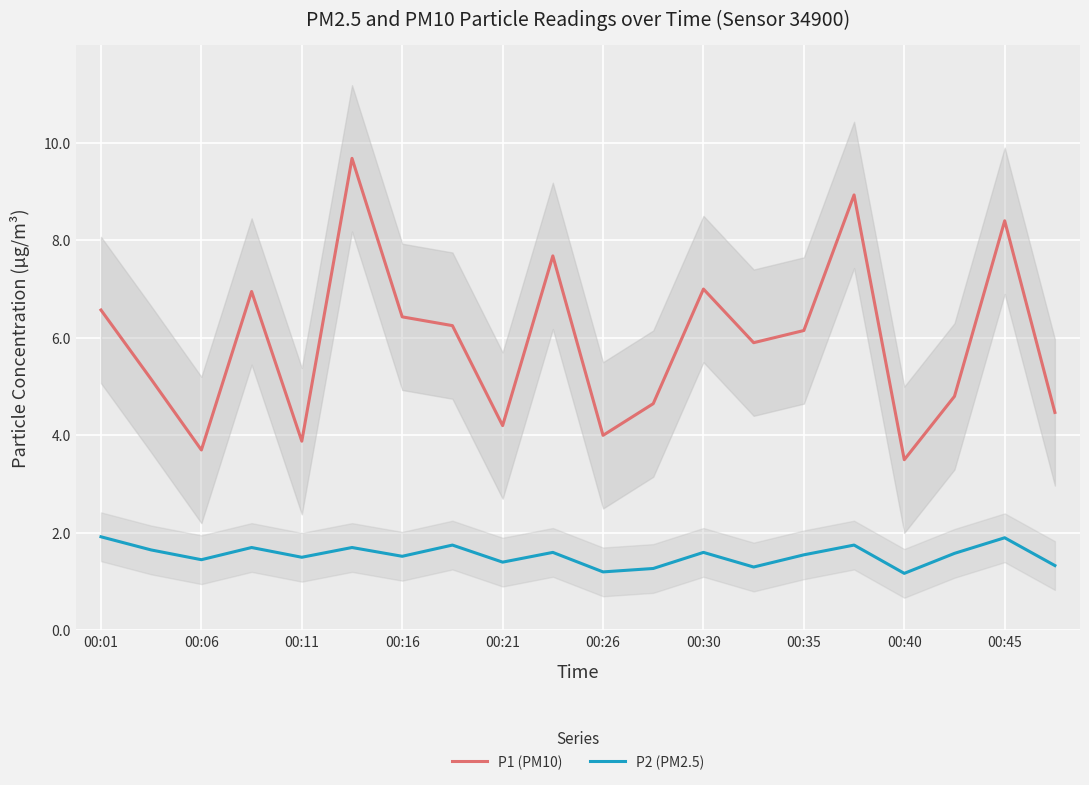

True or false: P2 (PM2.5) and P1 (PM10) intersect in this chart.

False